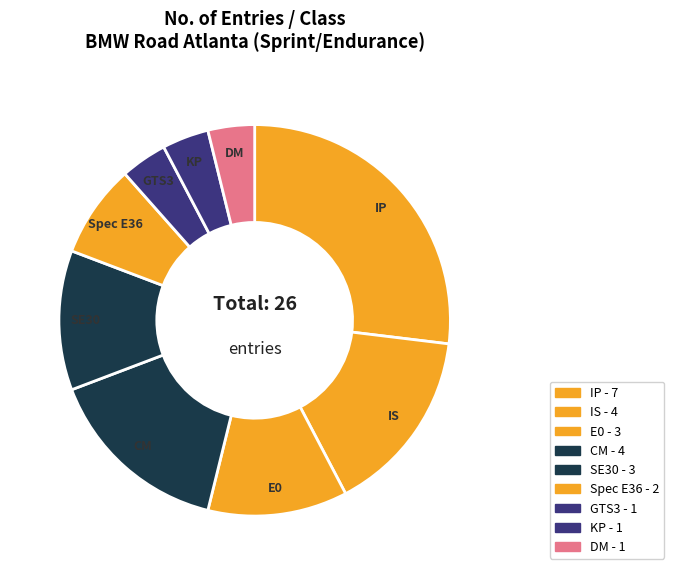

Which slice is the largest?

IP